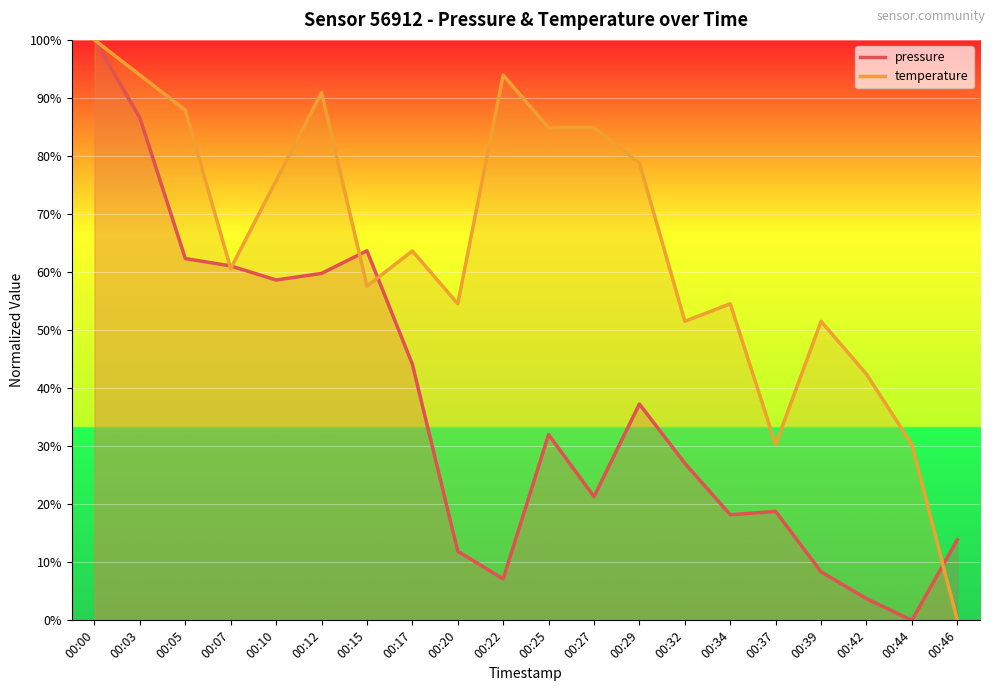

How many interior local peaks does the pressure series have?

4